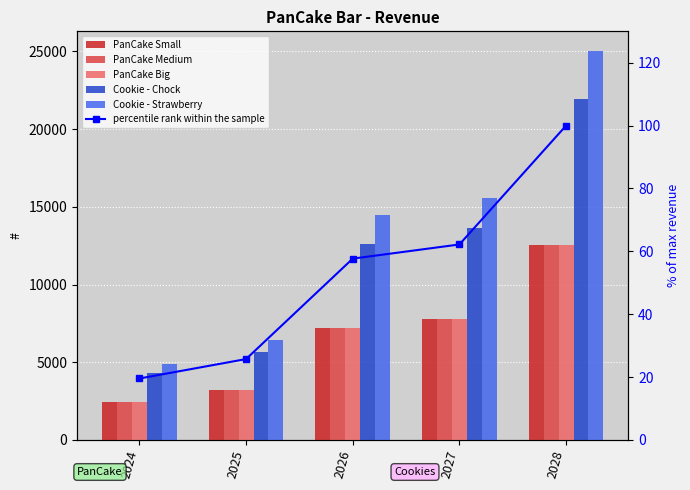

What is the difference between the second highest and second lowest values in the Cookie - Strawberry series?

9132.2